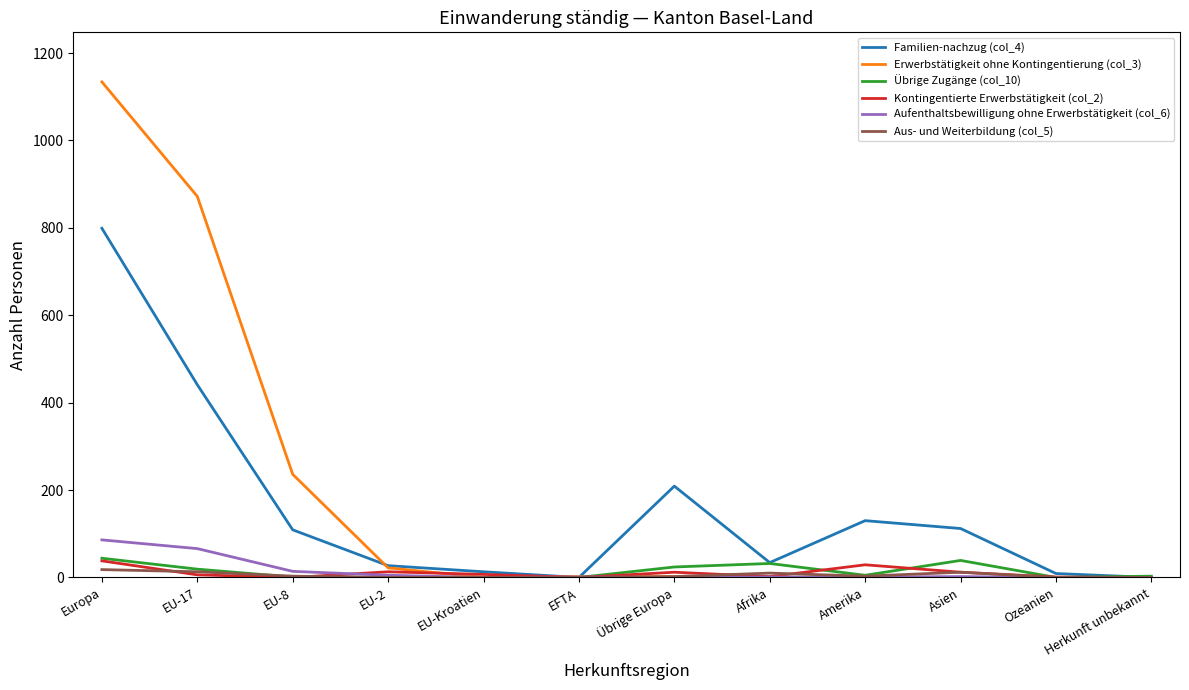

In Kontingentierte Erwerbstätigkeit (col_2), how many points are lower than both neighbors (excluding endpoints)?

3